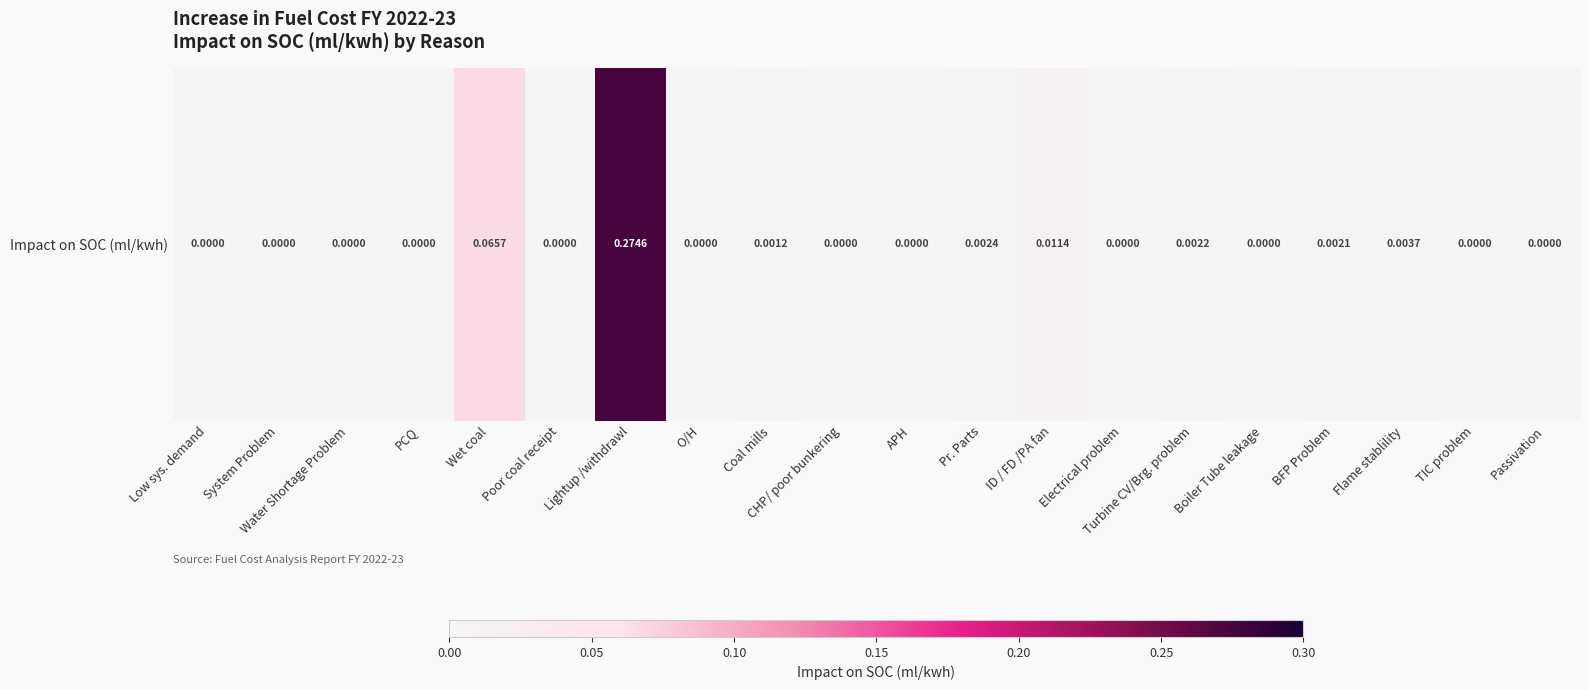

Reading left to right, list all the values displayed in this chart.

Low sys. demand=0.0	System Problem=0.0	Water Shortage Problem=0.0	PCQ=0.0	Wet coal=0.1	Poor coal receipt=0.0	Lightup /withdrawl=0.3	O/H=0.0	Coal mills=0.0	CHP/ poor bunkering=0.0	APH=0.0	Pr. Parts=0.0	ID / FD /PA fan=0.0	Electrical problem=0.0	Turbine CV/Brg. problem=0.0	Boiler Tube leakage=0.0	BFP Problem=0.0	Flame stablility=0.0	TIC problem=0.0	Passivation=0.0